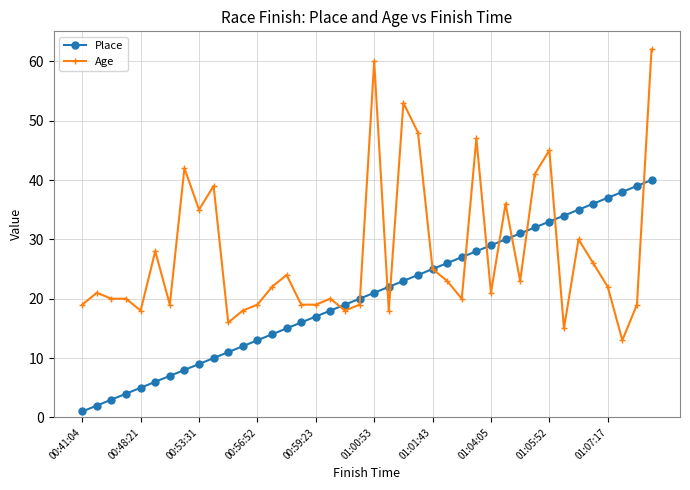

True or false: Age has more than 1 points higher than both neighbors.

True